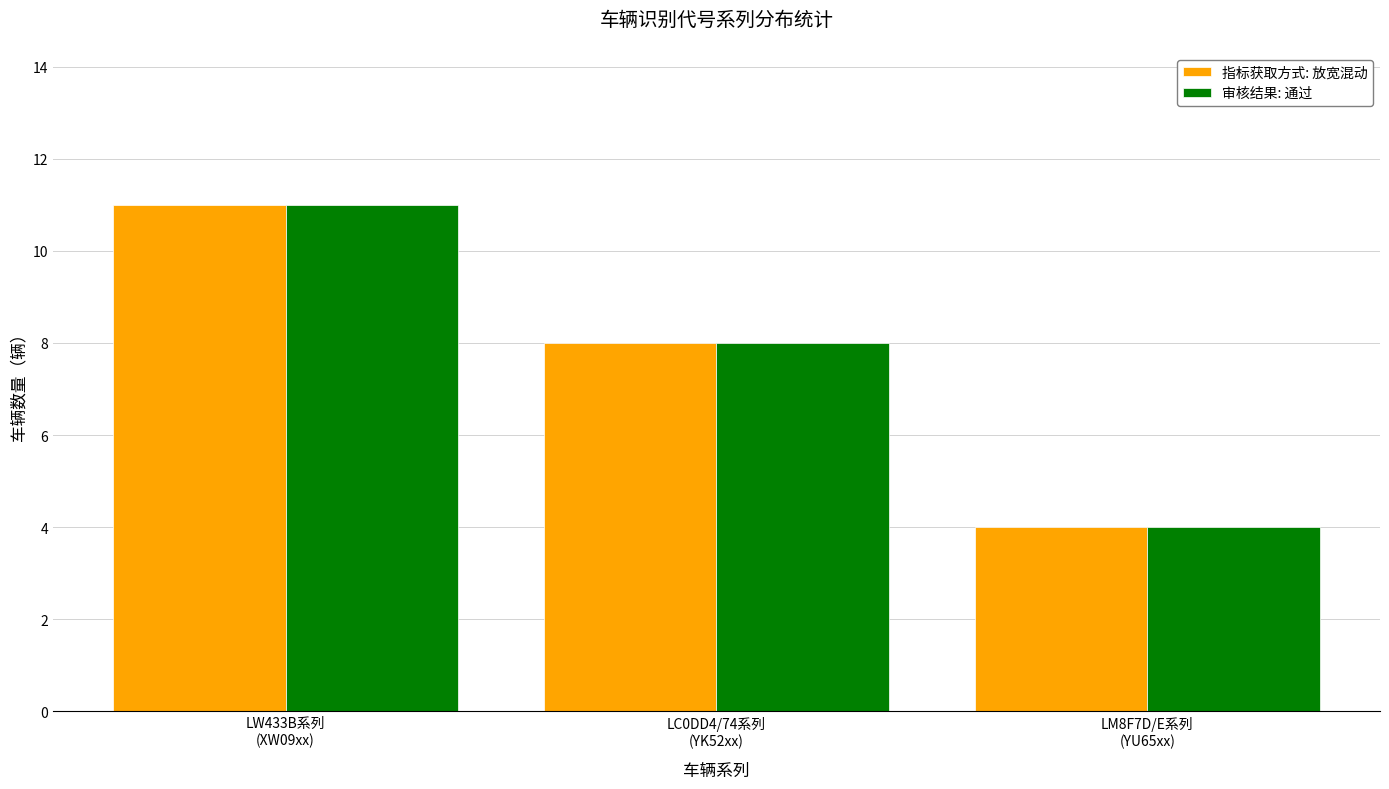

Read the 指标获取方式: 放宽混动 value at LM8F7D/E系列
(YU65xx).

4